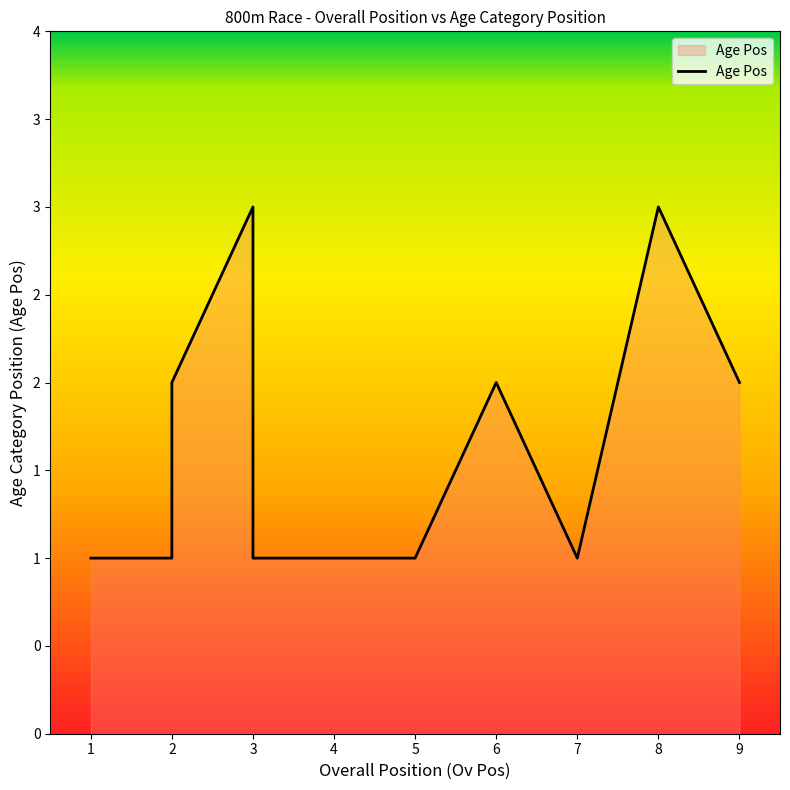

The chart shows a value of 2 at 2. True or false?

True